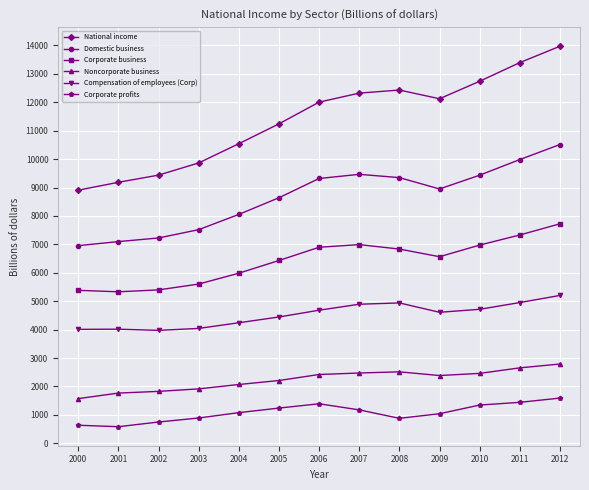

How many values in the Corporate profits series are below 1078?

6